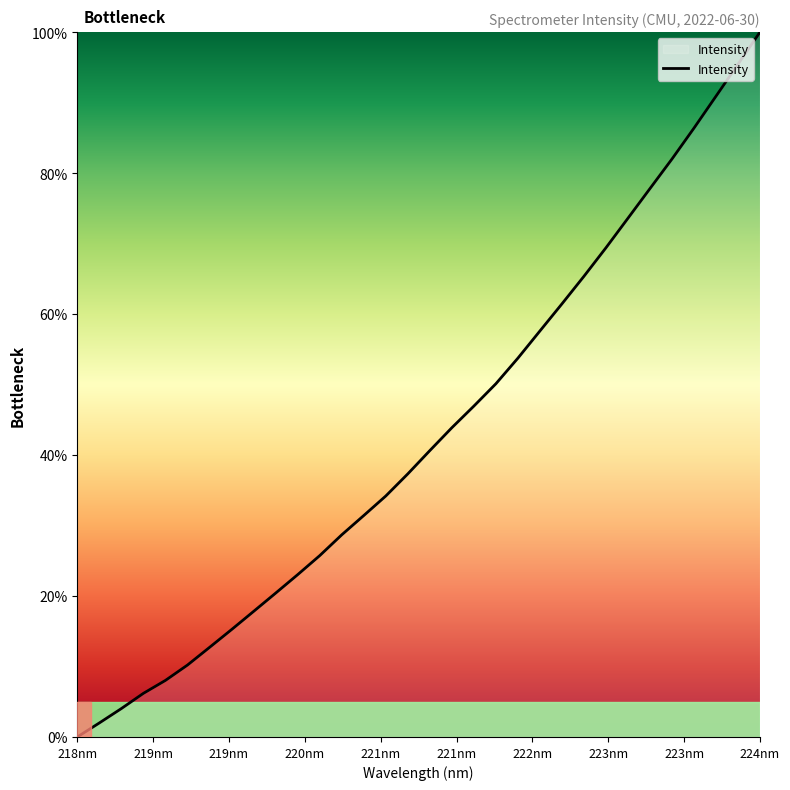

What is the difference between the maximum and minimum values?

100.0